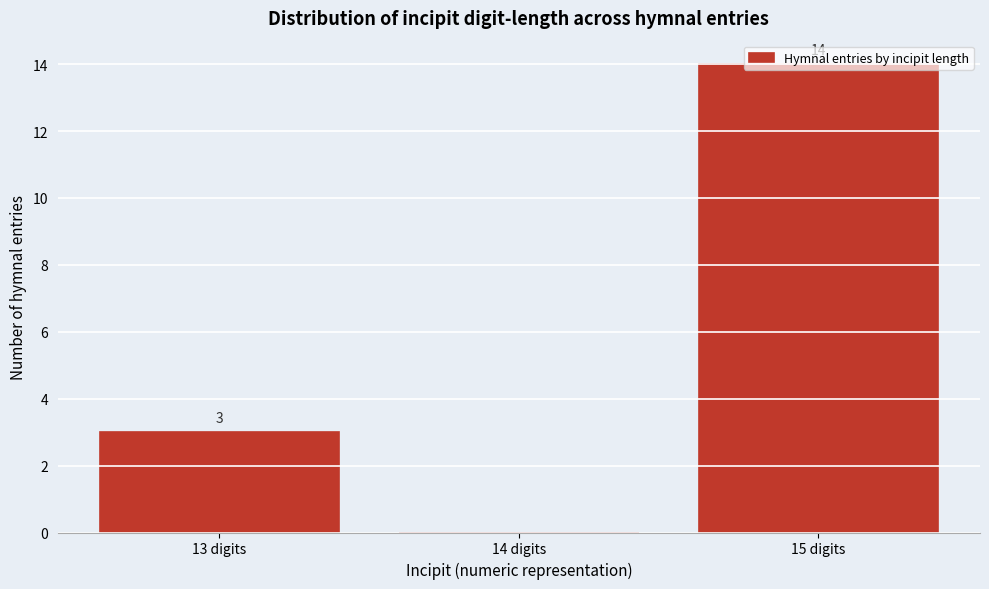

What is the sum of the values at 14 digits and 13 digits?

3